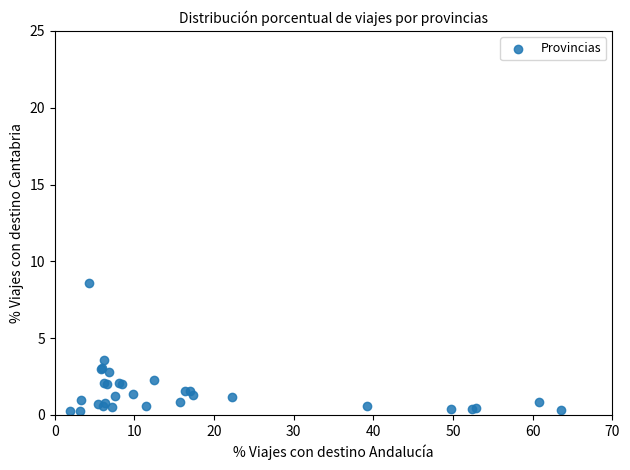

What Y value in the scatter plot is closest to 4?

3.6